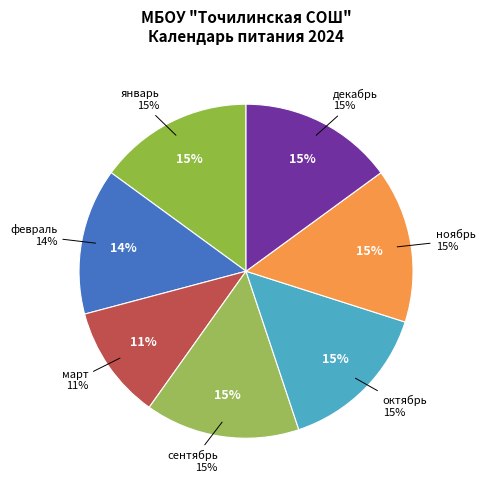

Does any single category account for the majority?

No